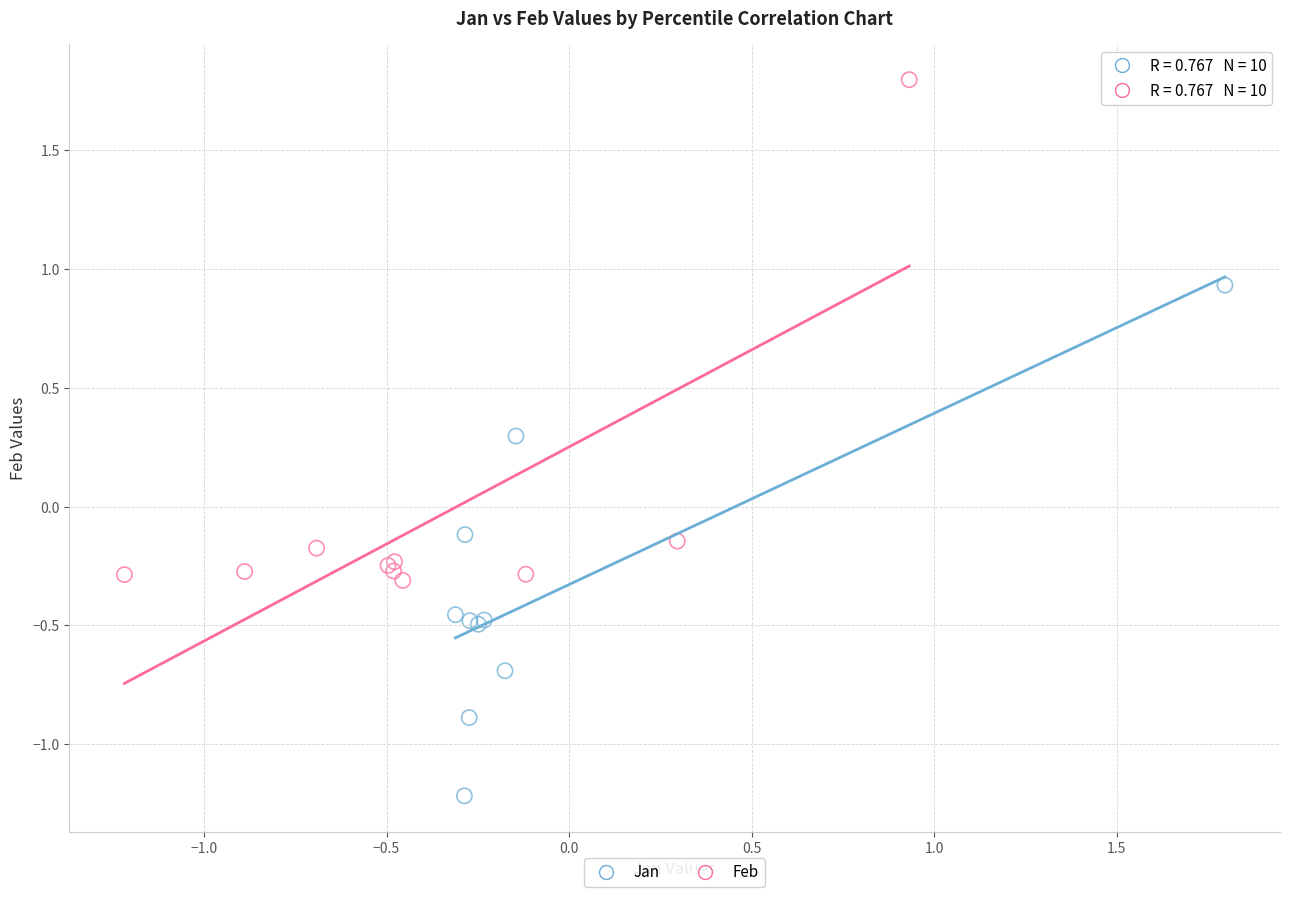

Which series reaches the minimum Y coordinate?

Jan